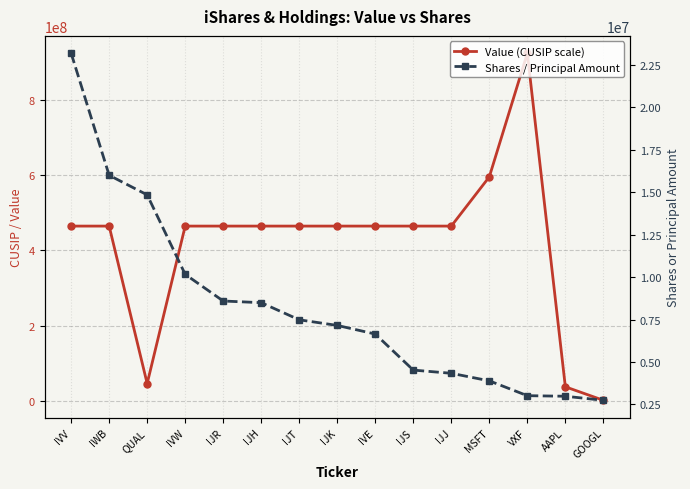

What is the minimum value shown in the chart?

2079305